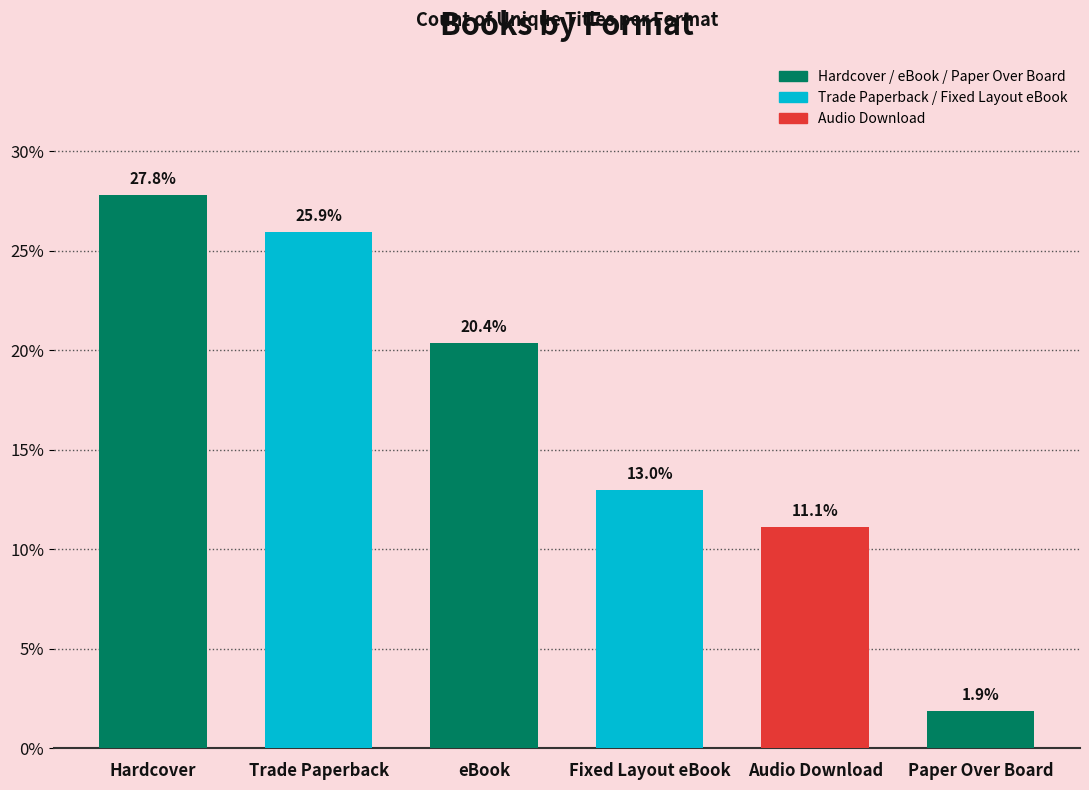

Read the value at Audio Download.

11.1